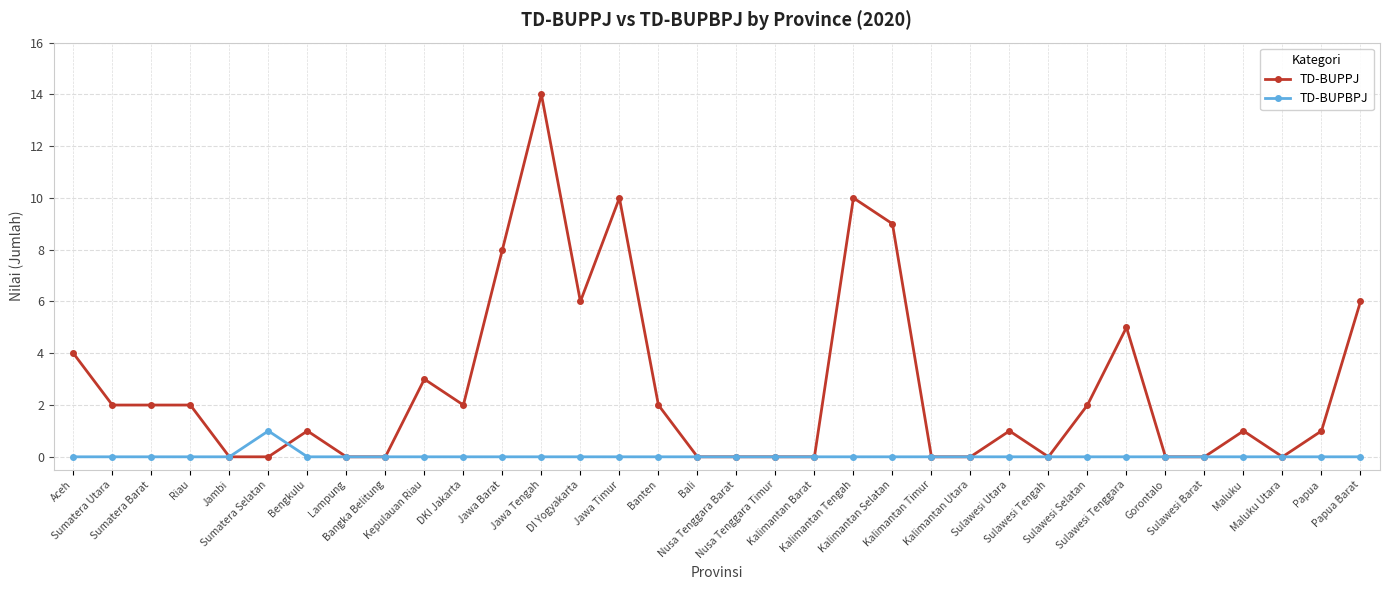

Reading left to right, what are all the values shown in this chart?

TD-BUPPJ: 4	2	2	2	0	0	1	0	0	3	2	8	14	6	10	2	0	0	0	0	10	9	0	0	1	0	2	5	0	0	1	0	1	6
TD-BUPBPJ: 0	0	0	0	0	1	0	0	0	0	0	0	0	0	0	0	0	0	0	0	0	0	0	0	0	0	0	0	0	0	0	0	0	0